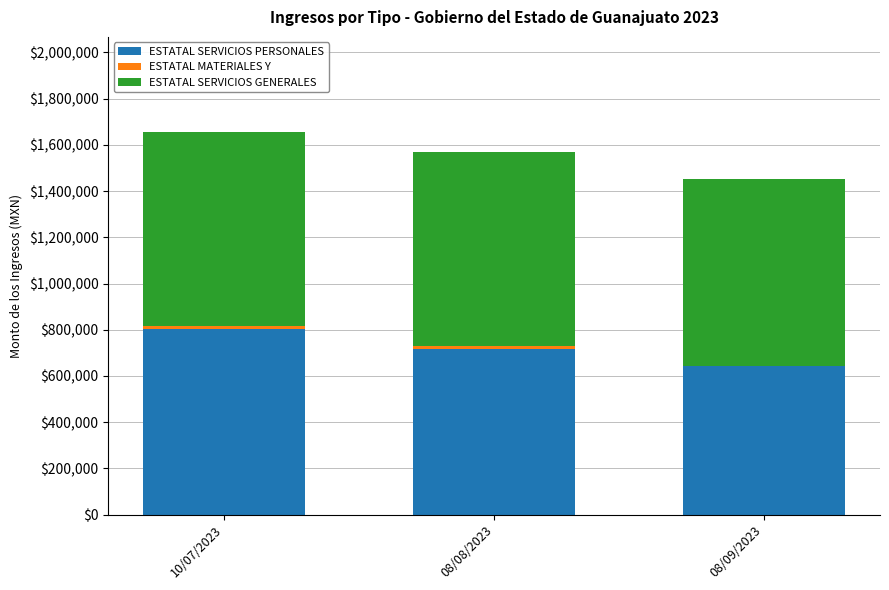

Which category has the highest value in the ESTATAL SERVICIOS PERSONALES series?

10/07/2023